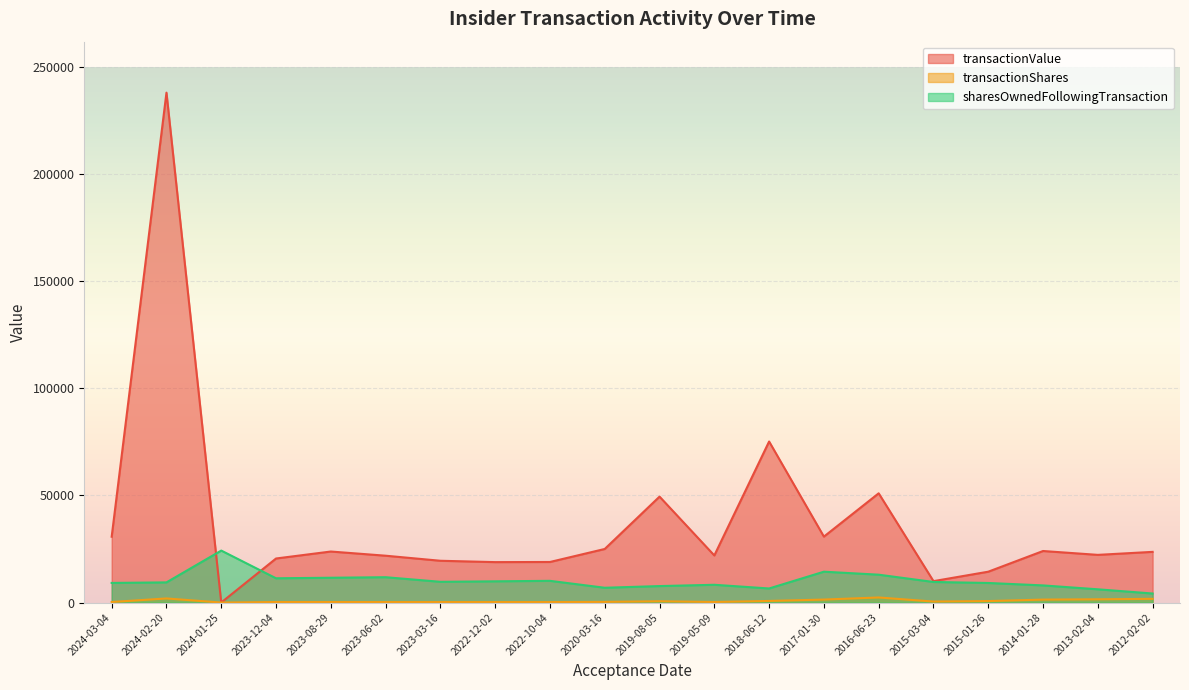

True or false: transactionValue and sharesOwnedFollowingTransaction cross at least once.

True